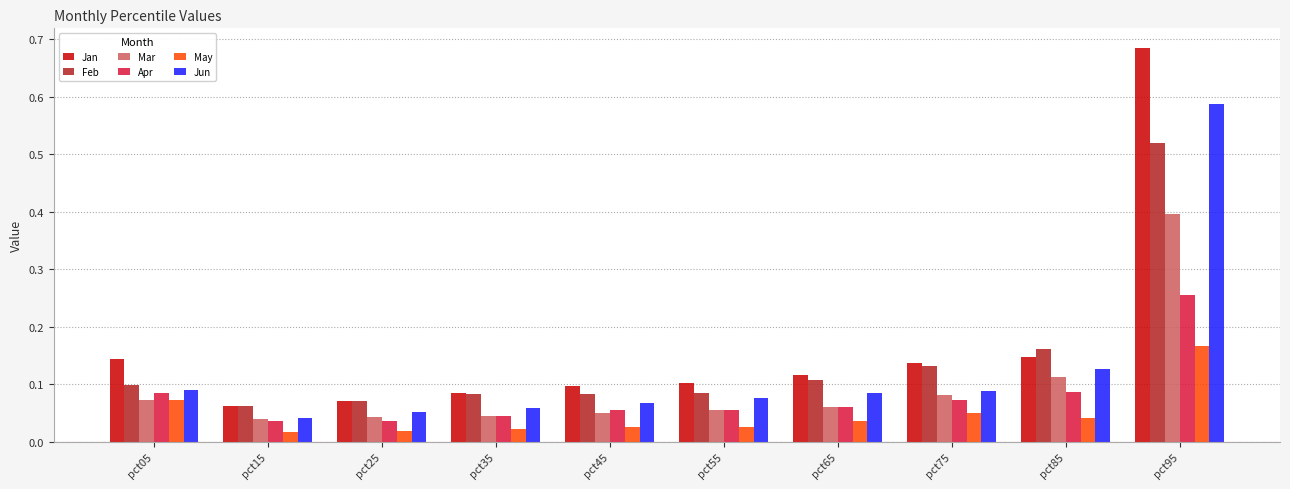

How many data points does each series have?

10